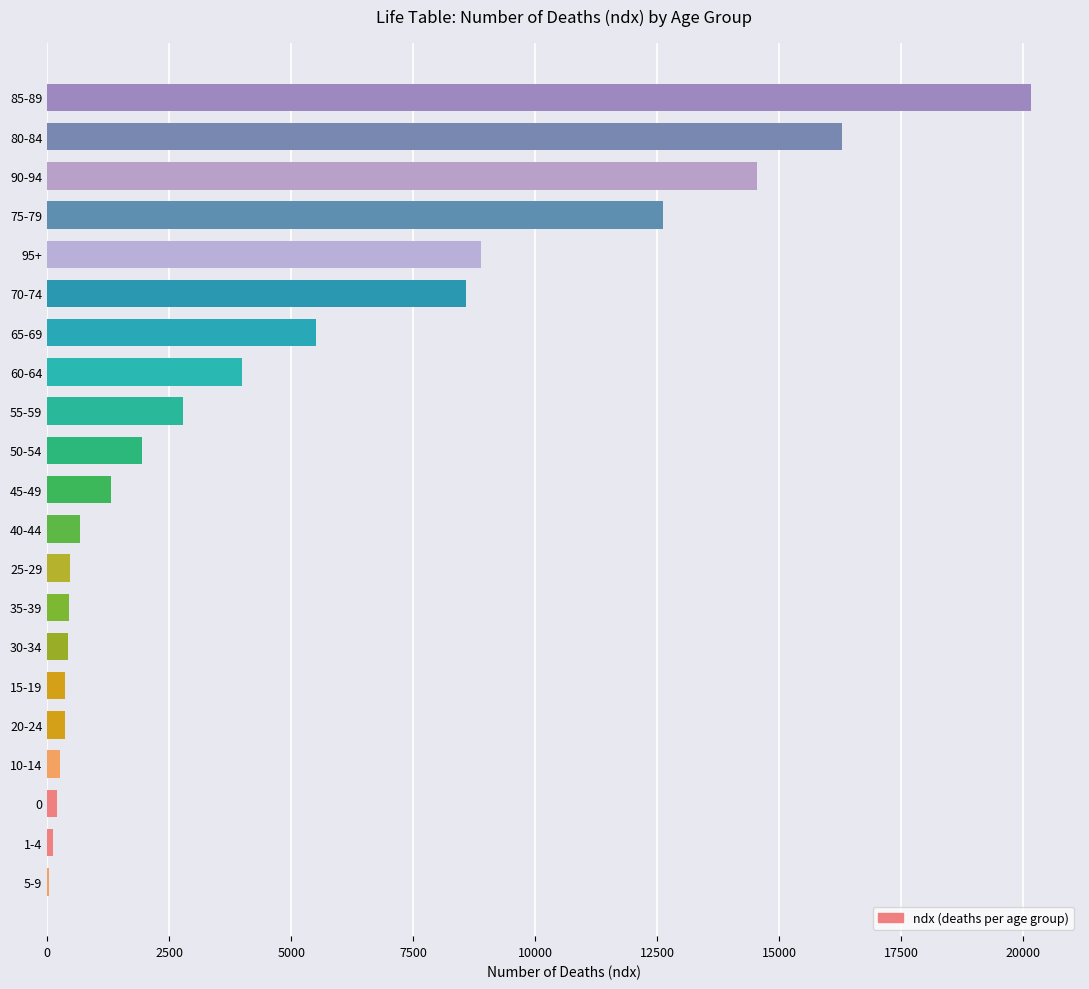

What is the sum of all values?

100000